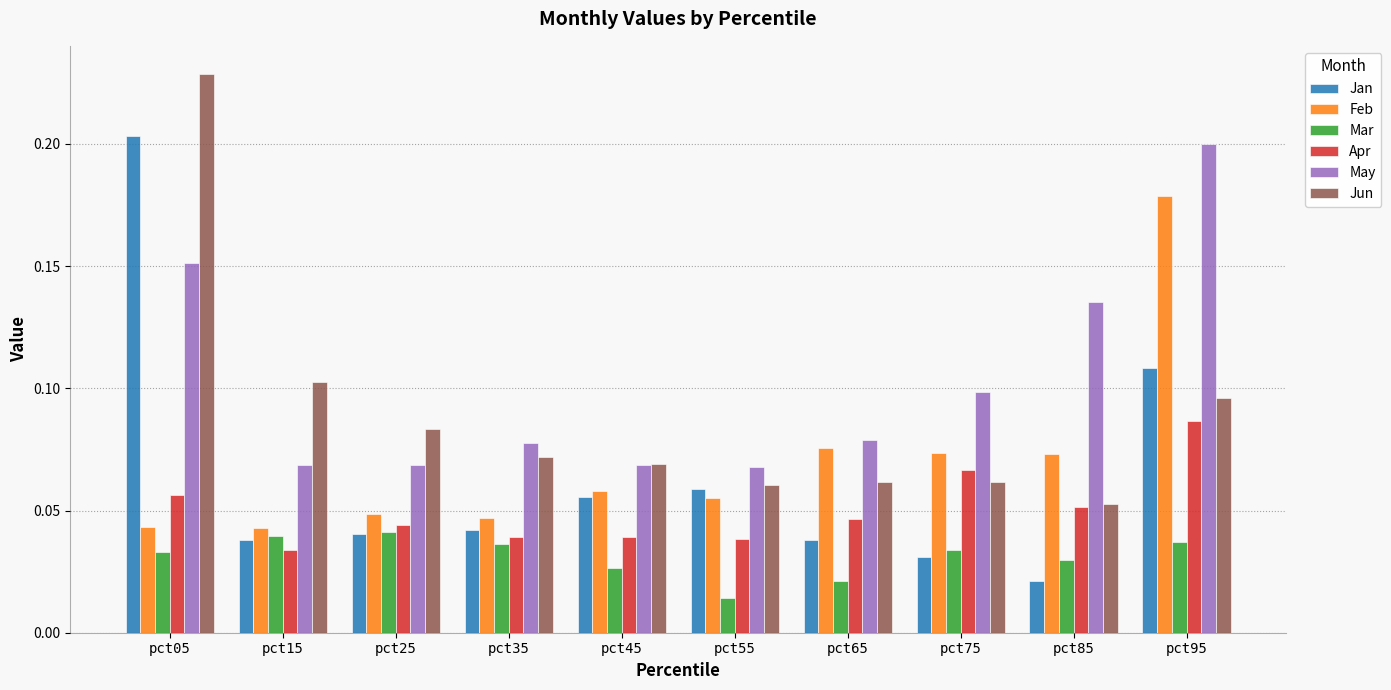

Which category has the highest value across all series?

pct05